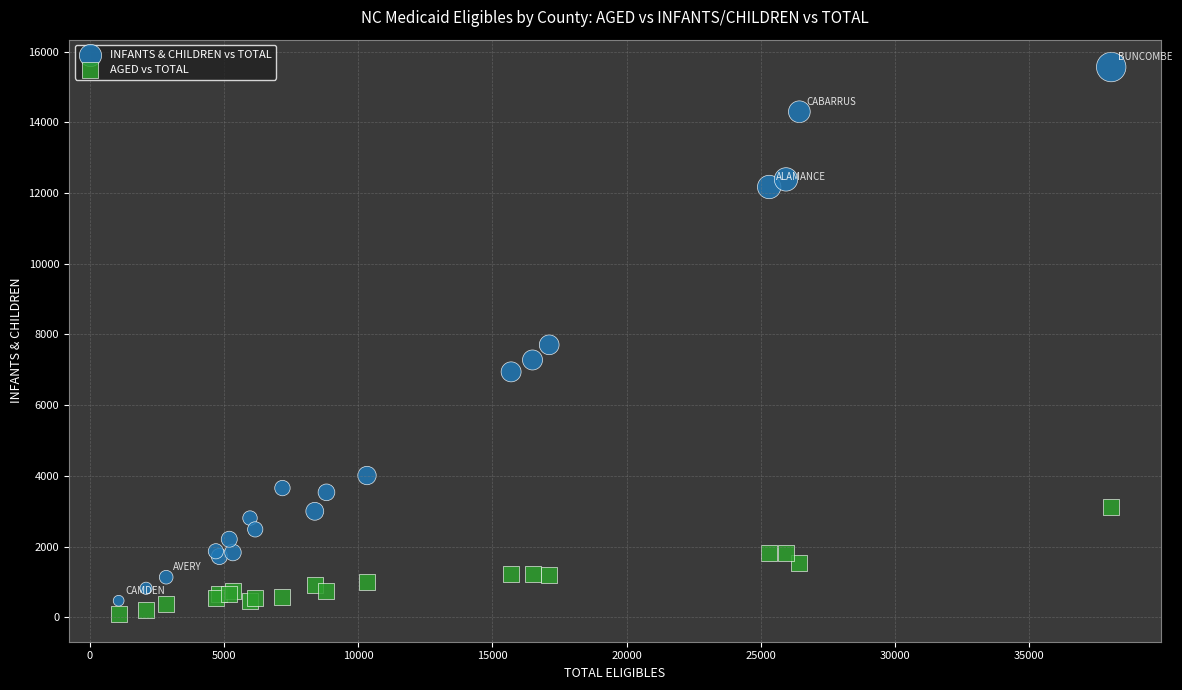

Which series contains the highest Y value?

INFANTS & CHILDREN vs TOTAL